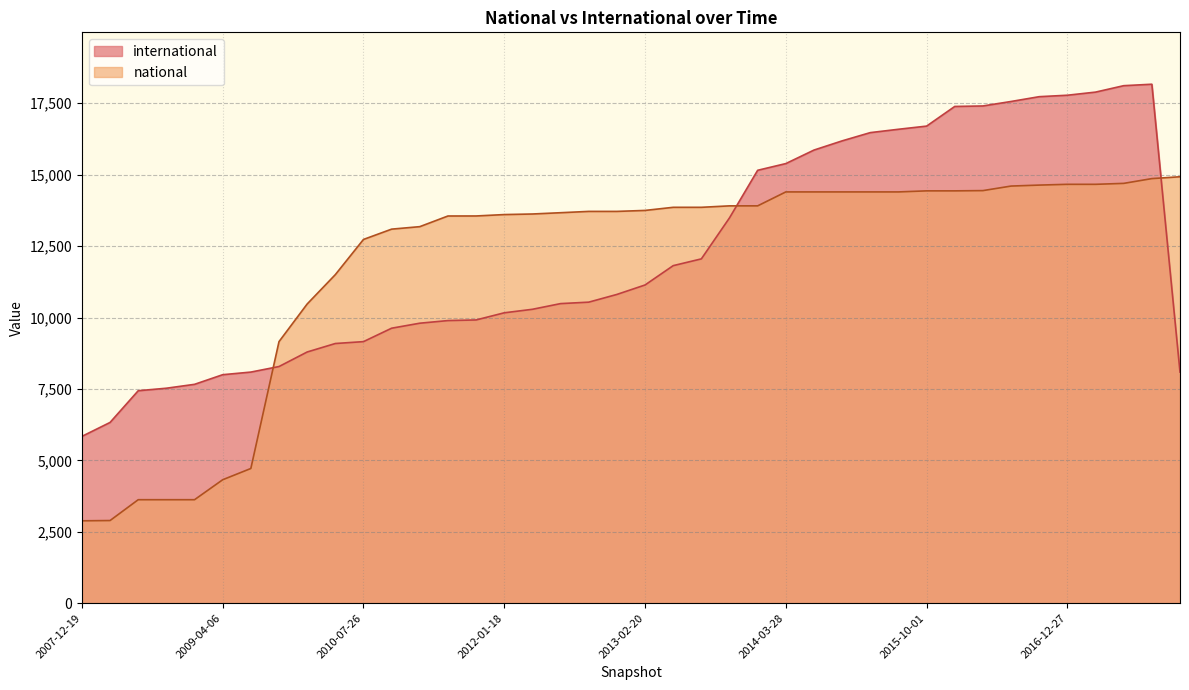

What is the greatest value displayed?

18167